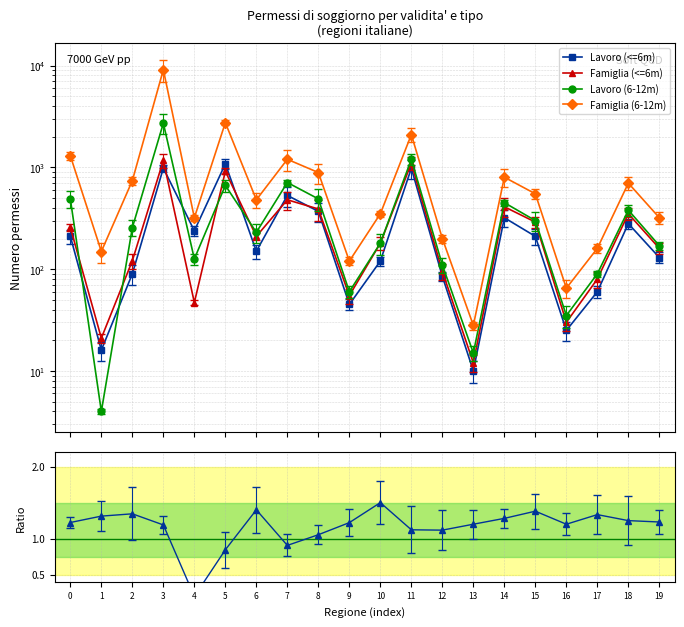

The value of Famiglia (6-12m) at 14 is 800.0. True or false?

True